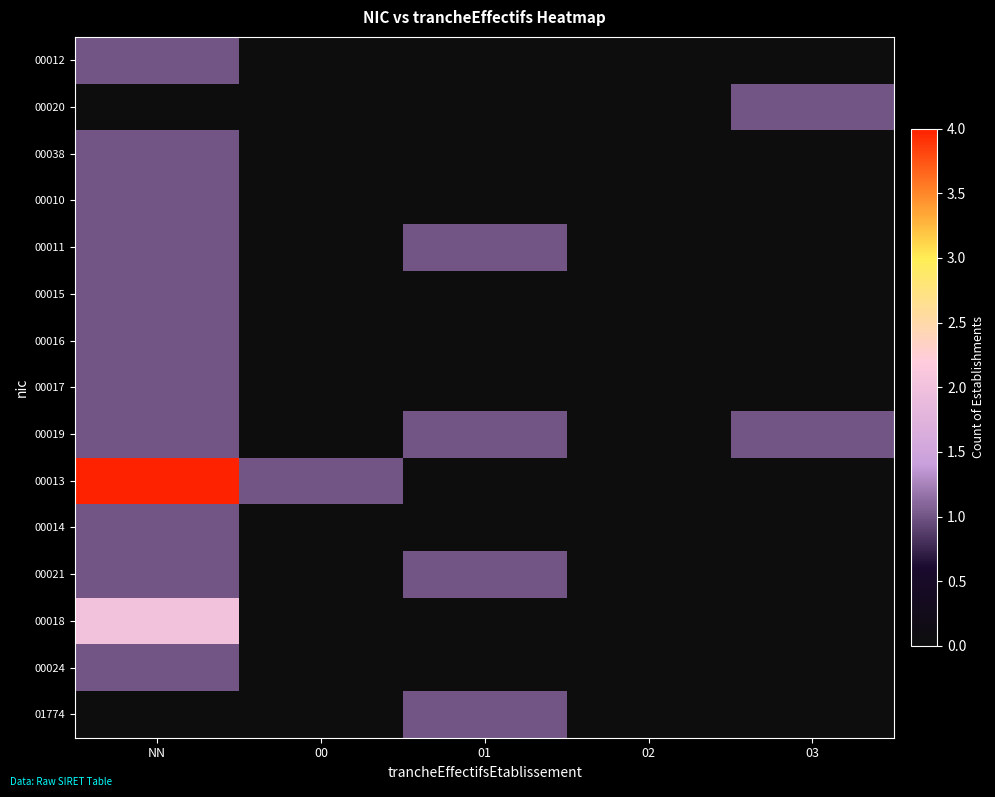

Which series has the largest total across all categories?

00013